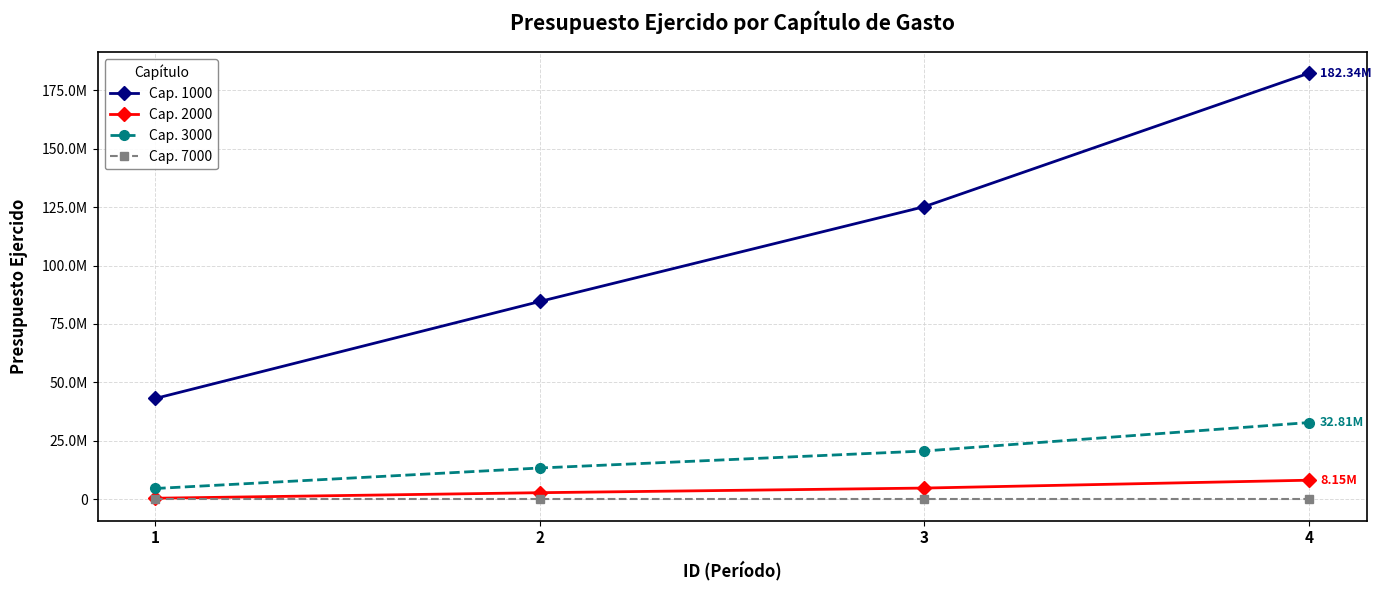

At which label does Cap. 1000 reach its minimum?

1